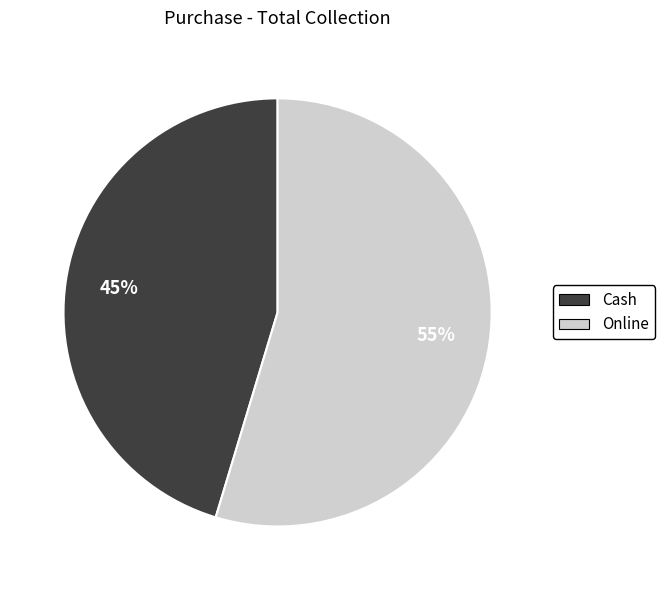

To the nearest percent, what is the average slice percentage?

50%